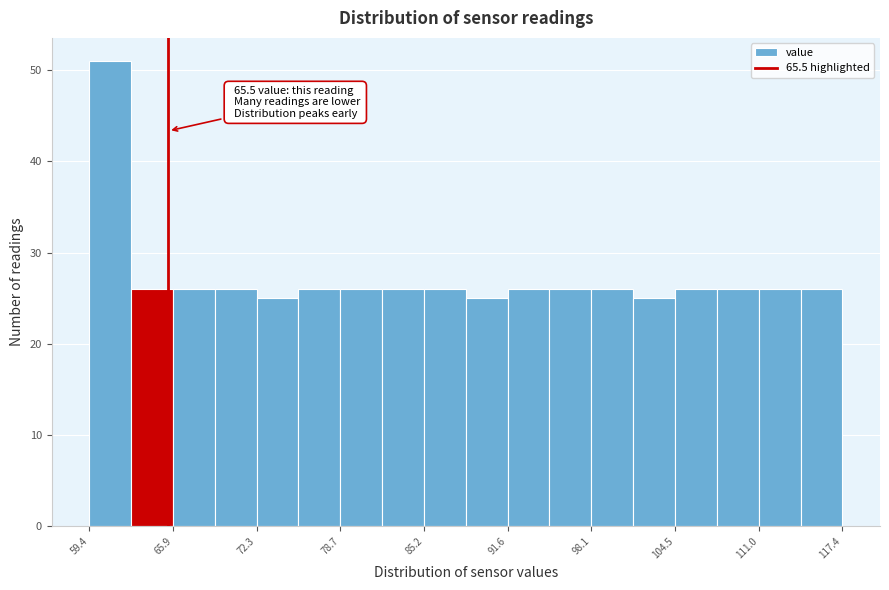

Read against the x-axis, roughly where is the centre of the tallest bar?

61